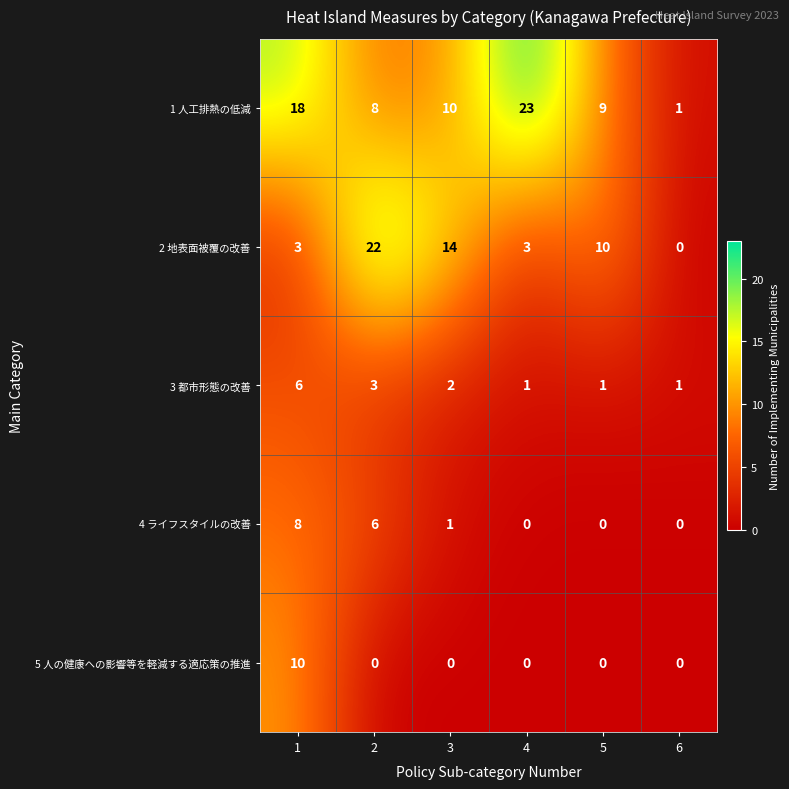

What is the sum of all 4 ライフスタイルの改善 values?

15